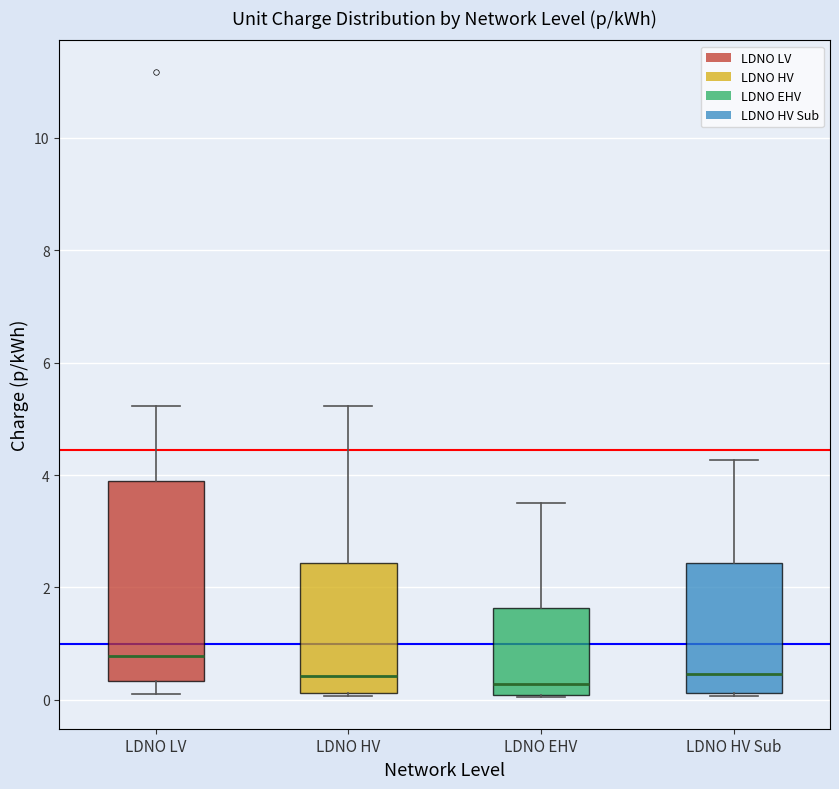

Comparing the boxes themselves (not the whiskers), which one is the tallest?

LDNO LV